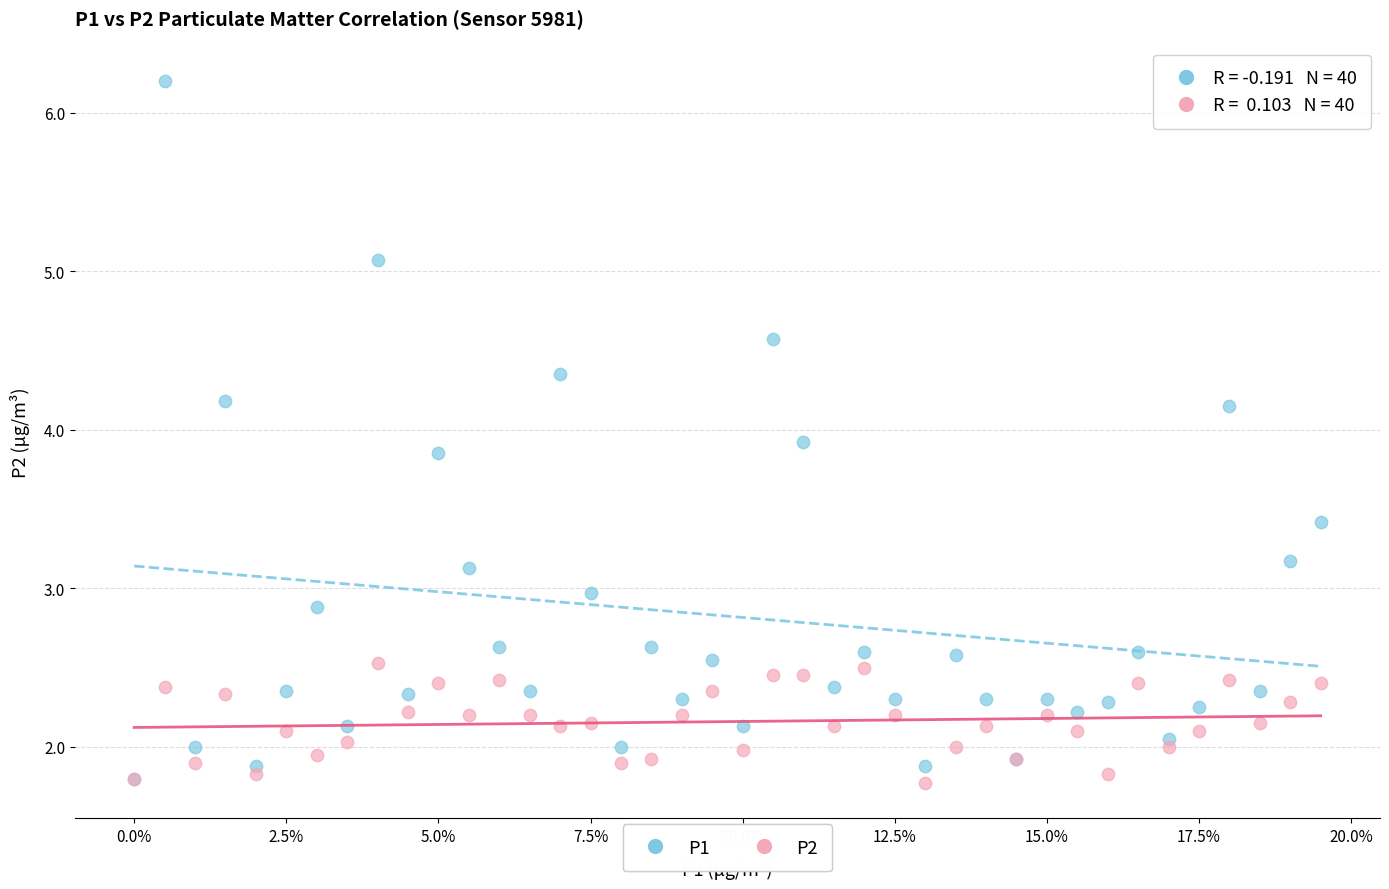

What are all the series names shown in the legend?

P1, P2